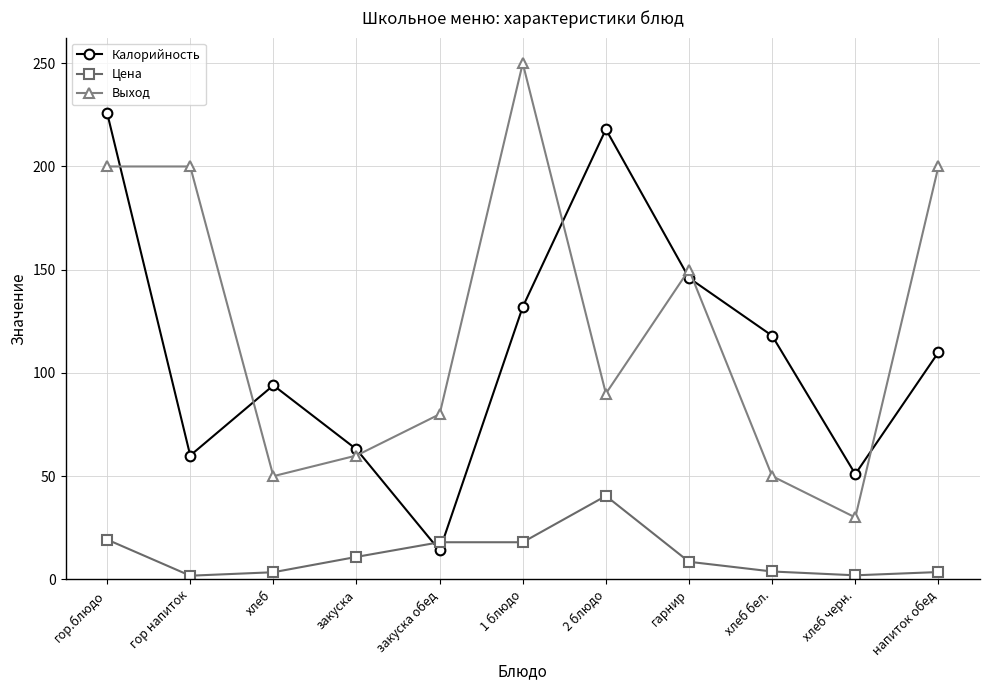

At which label does Выход reach its peak?

1 блюдо